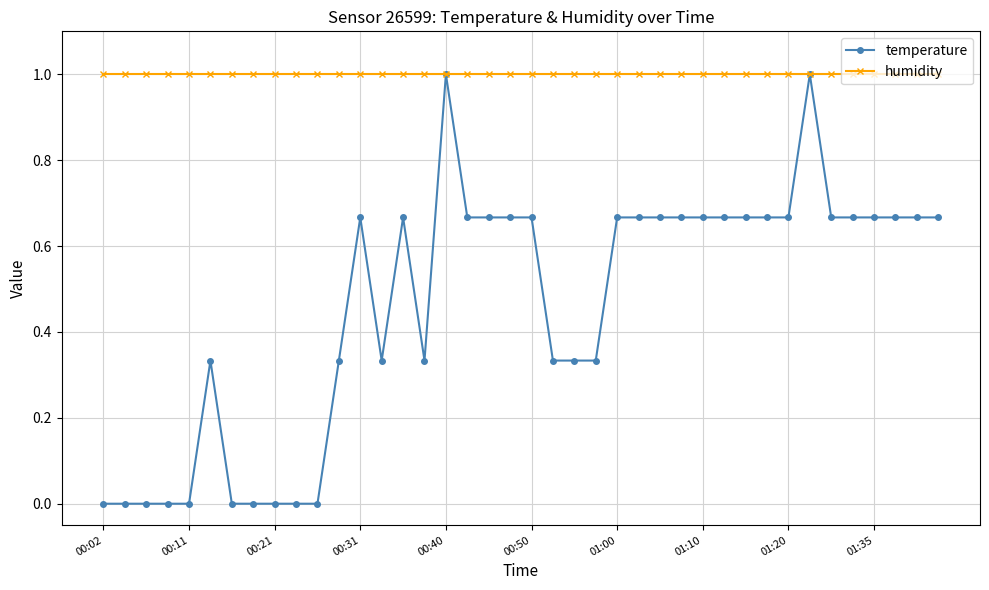

Rank the series by their average value, from lowest to highest.

temperature, humidity